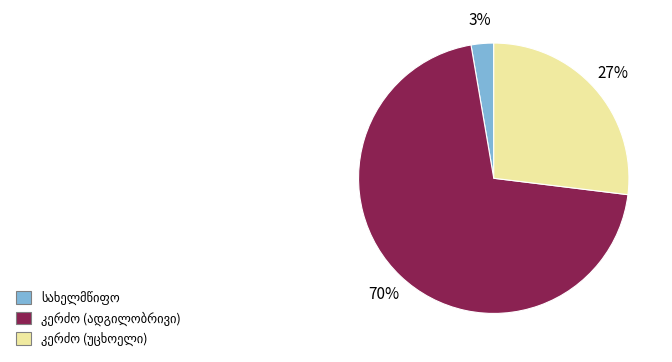

Is there a majority slice in this chart?

Yes